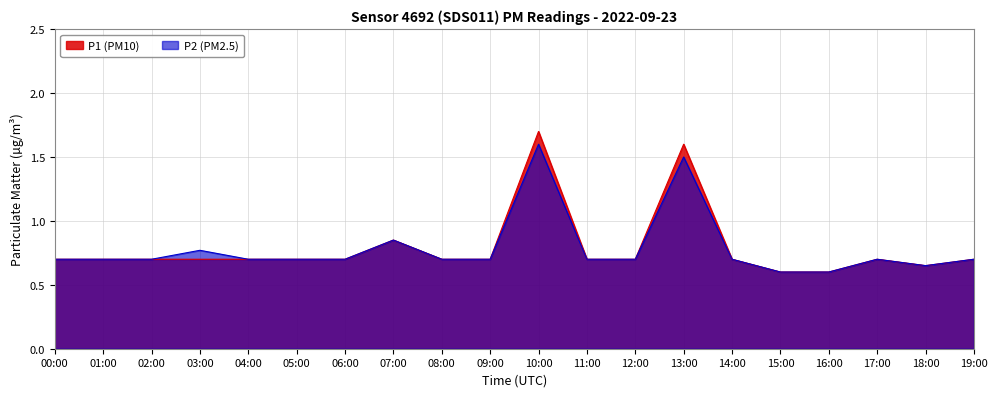

True or false: P2 and P1 cross at least once.

False